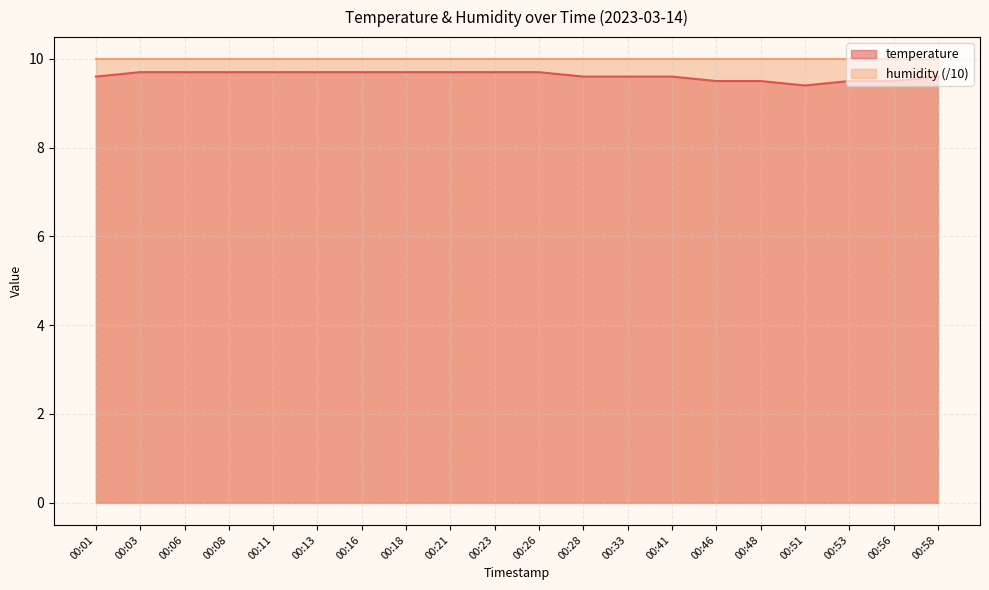

What is the average value?

9.6